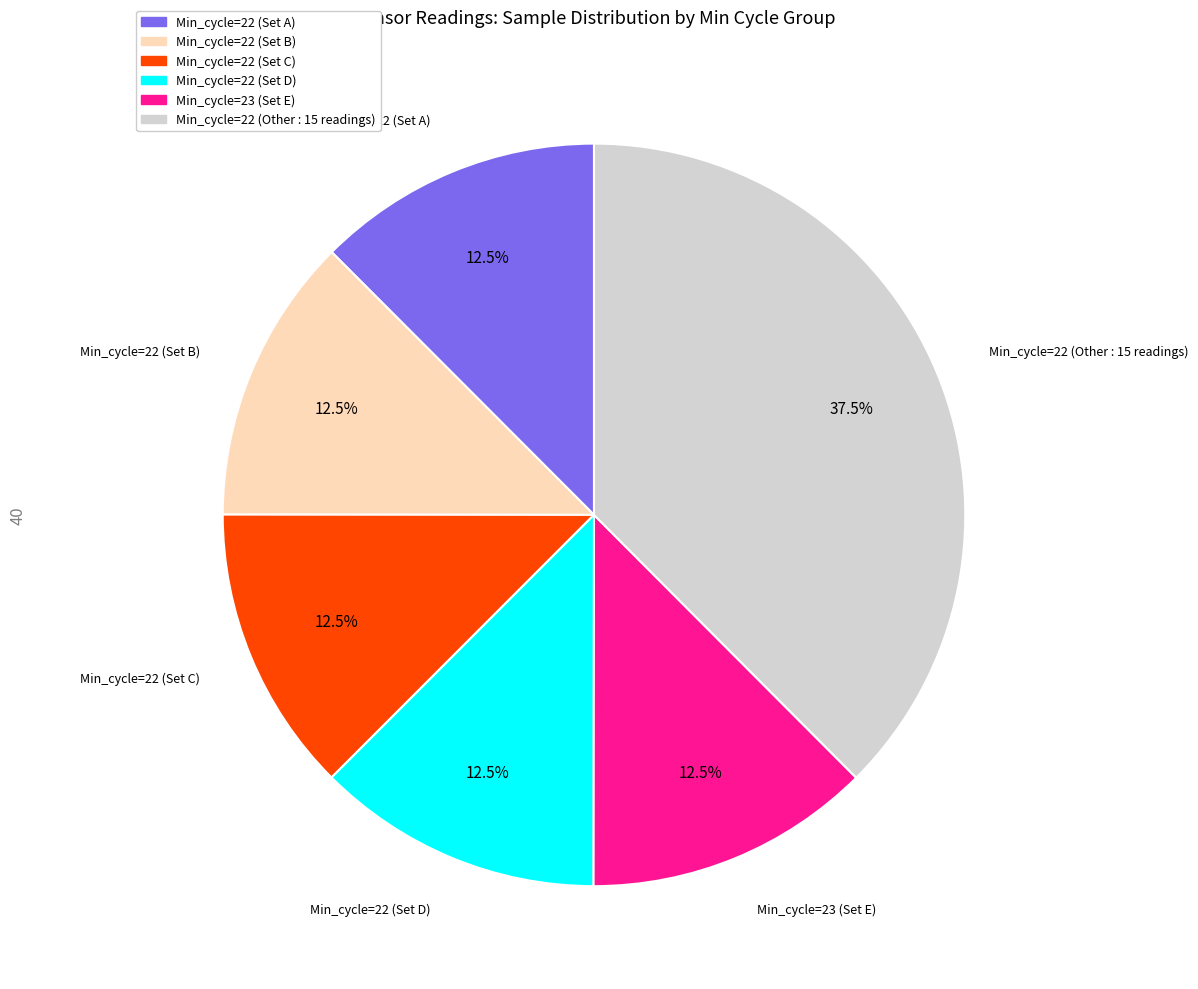

Does any single category account for the majority?

No